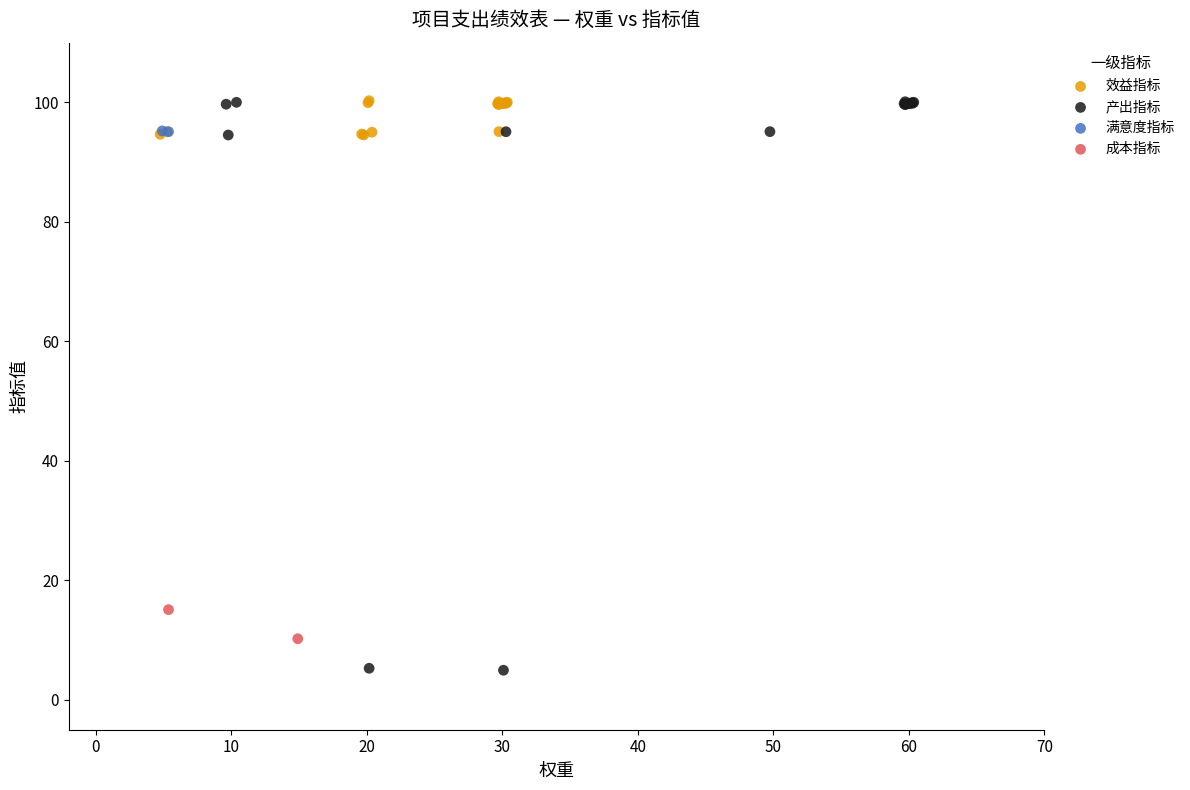

What are all the series names shown in the legend?

效益指标, 产出指标, 满意度指标, 成本指标